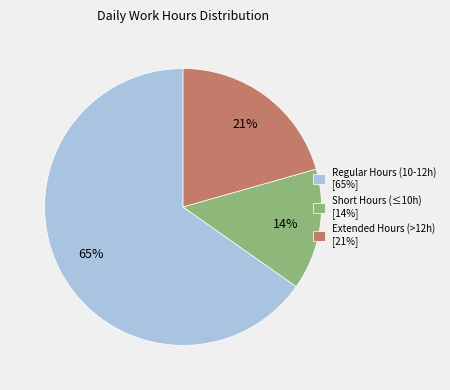

To the nearest percent, what percentage of the pie is Extended Hours (>12h) [21%]?

21%